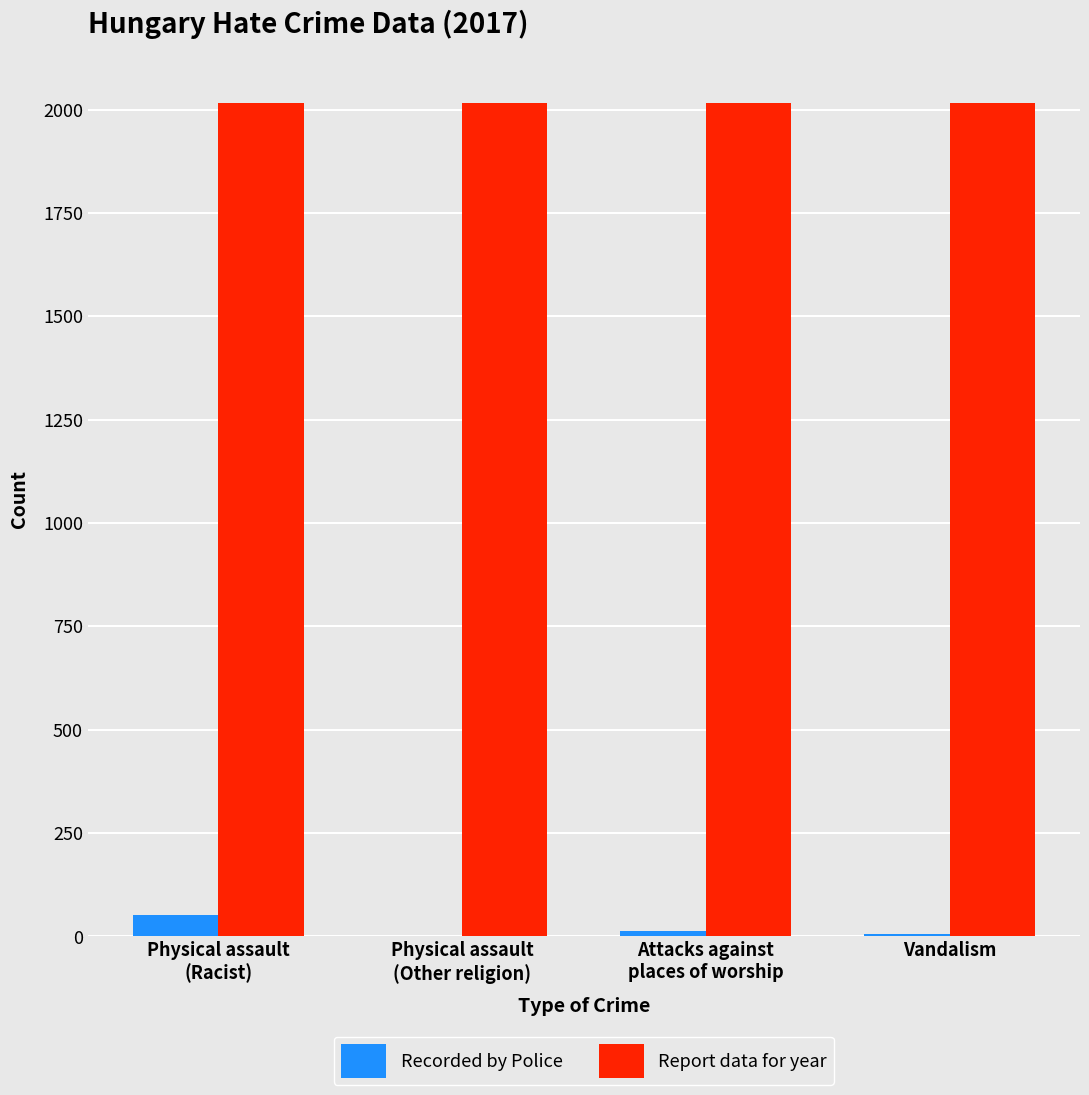

How many groups of bars are there?

4